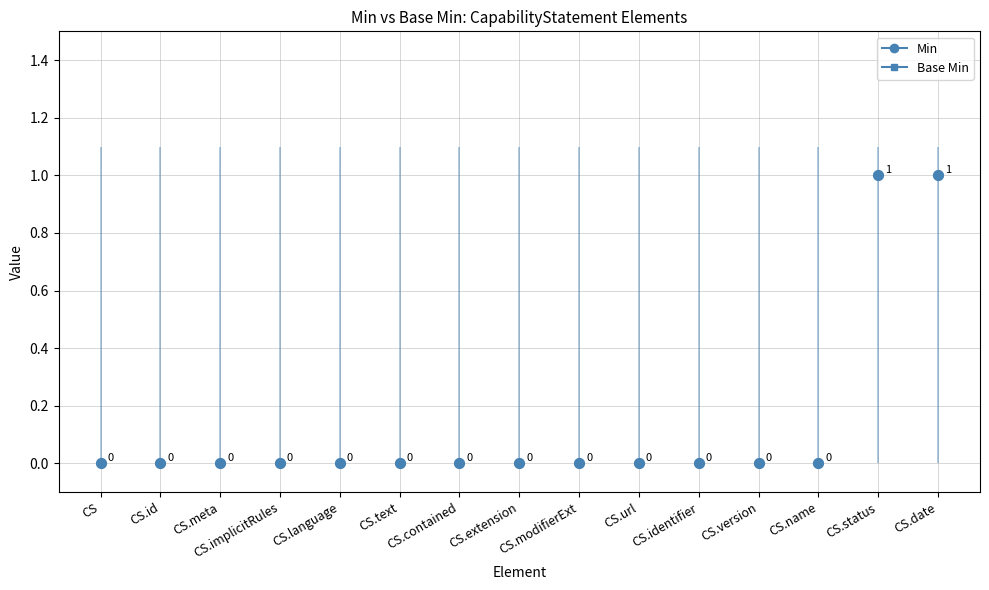

Which series has the largest Y range (max minus min)?

Min